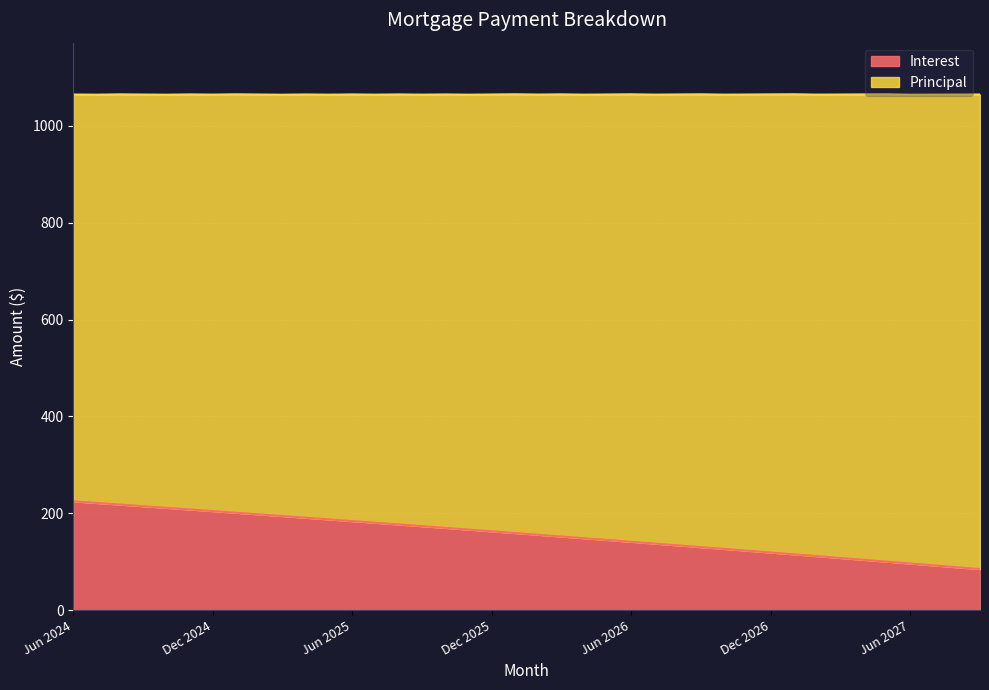

Which has a higher value, Sep 2025 or Jul 2027?

Sep 2025